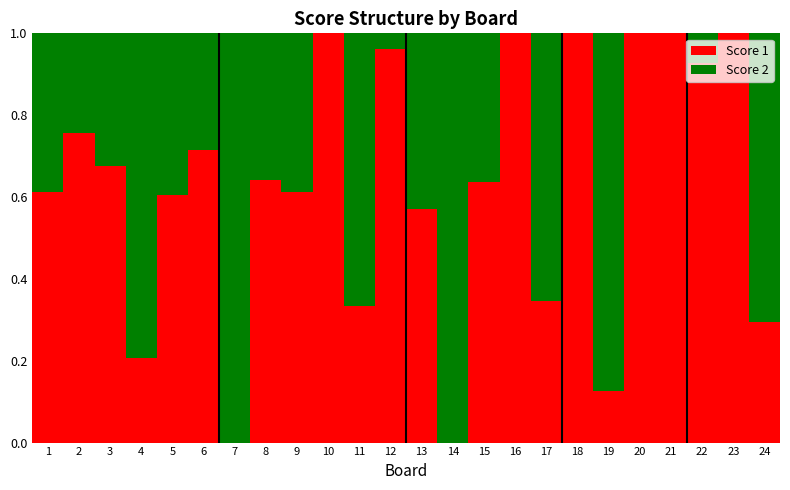

Is it true that Score 1 equals 1.0 at 23?

True